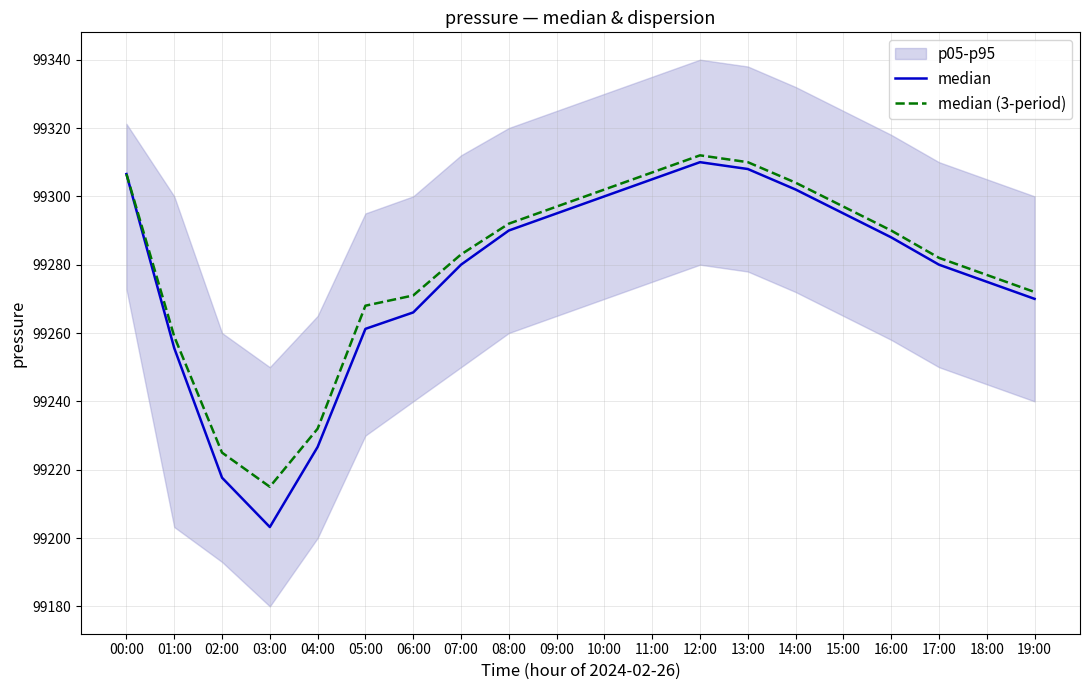

How many lines are shown in the chart?

2